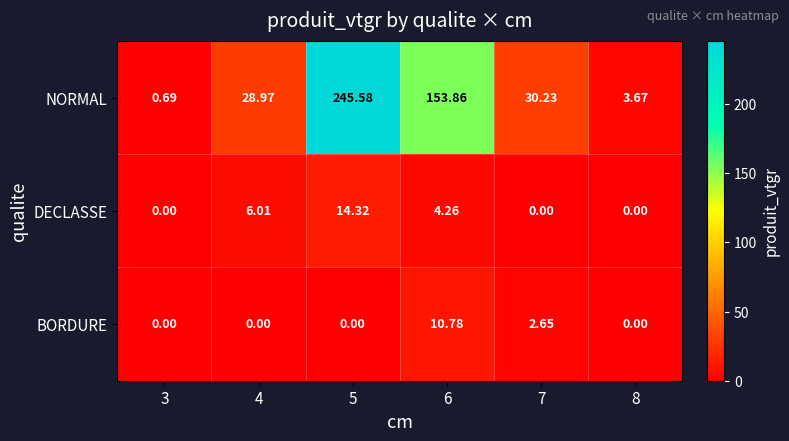

Rank the series by their maximum value, from lowest to highest.

BORDURE, DECLASSE, NORMAL